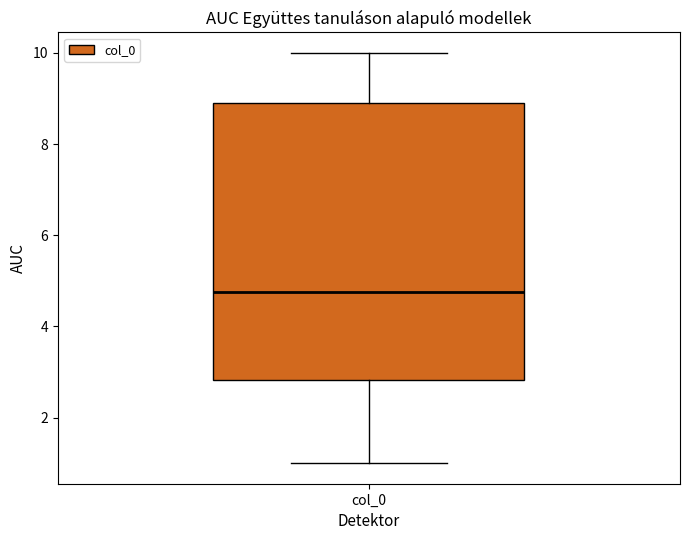

Where does the upper whisker of the box for col_0 end on the y-axis? The values are not printed on the chart, so give them approximately, as read against the axis.

10.0